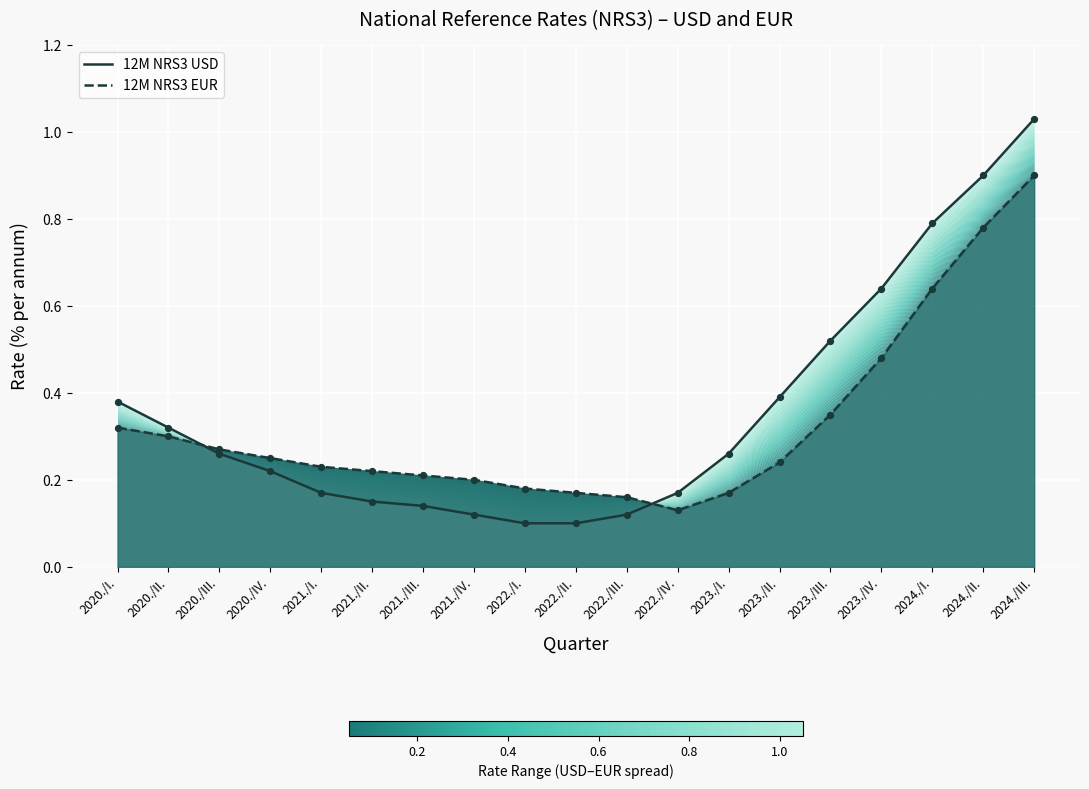

Which series has the largest total across all categories?

12M NRS3 USD